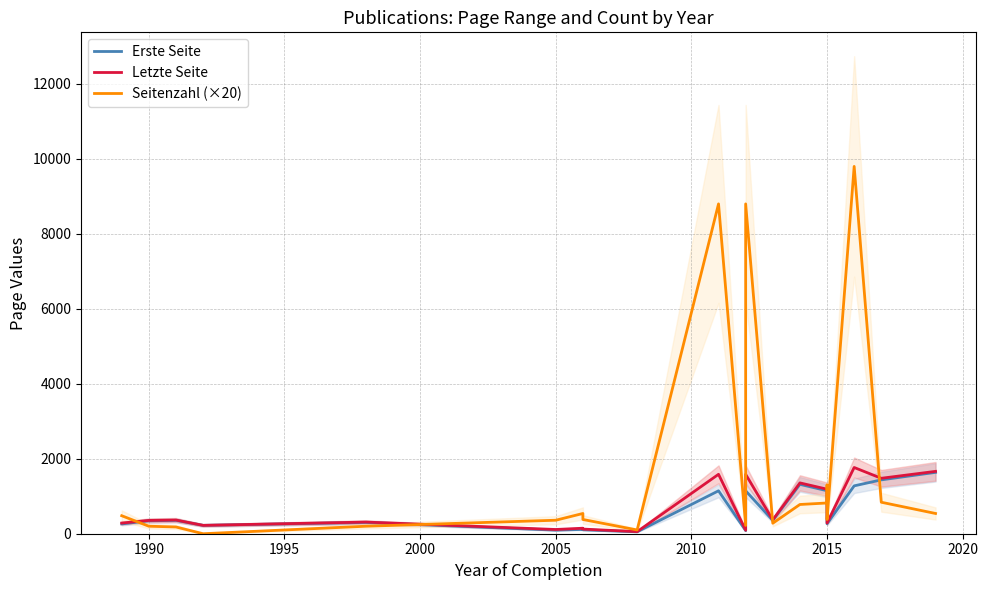

What is the highest value of the Letzte Seite series?

1767